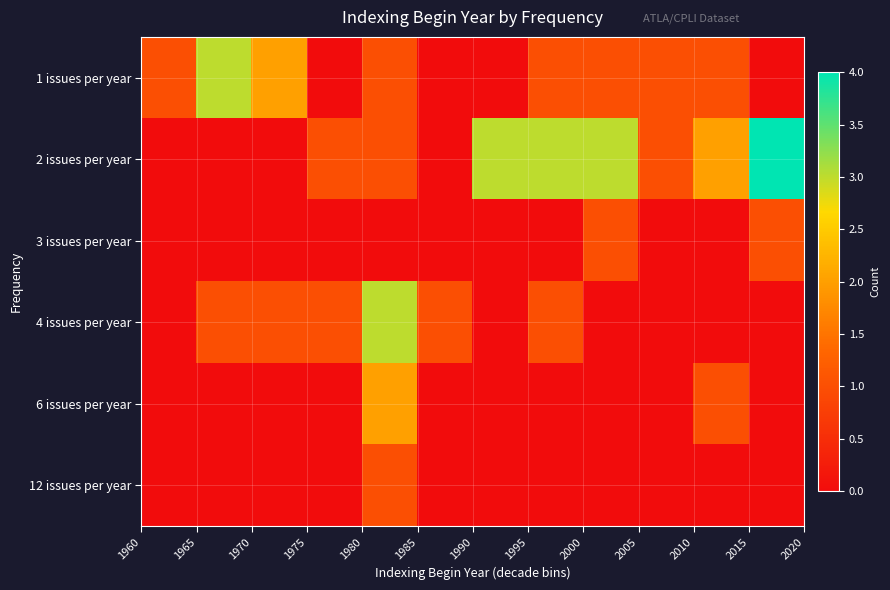

Count the number of data series in this chart.

6